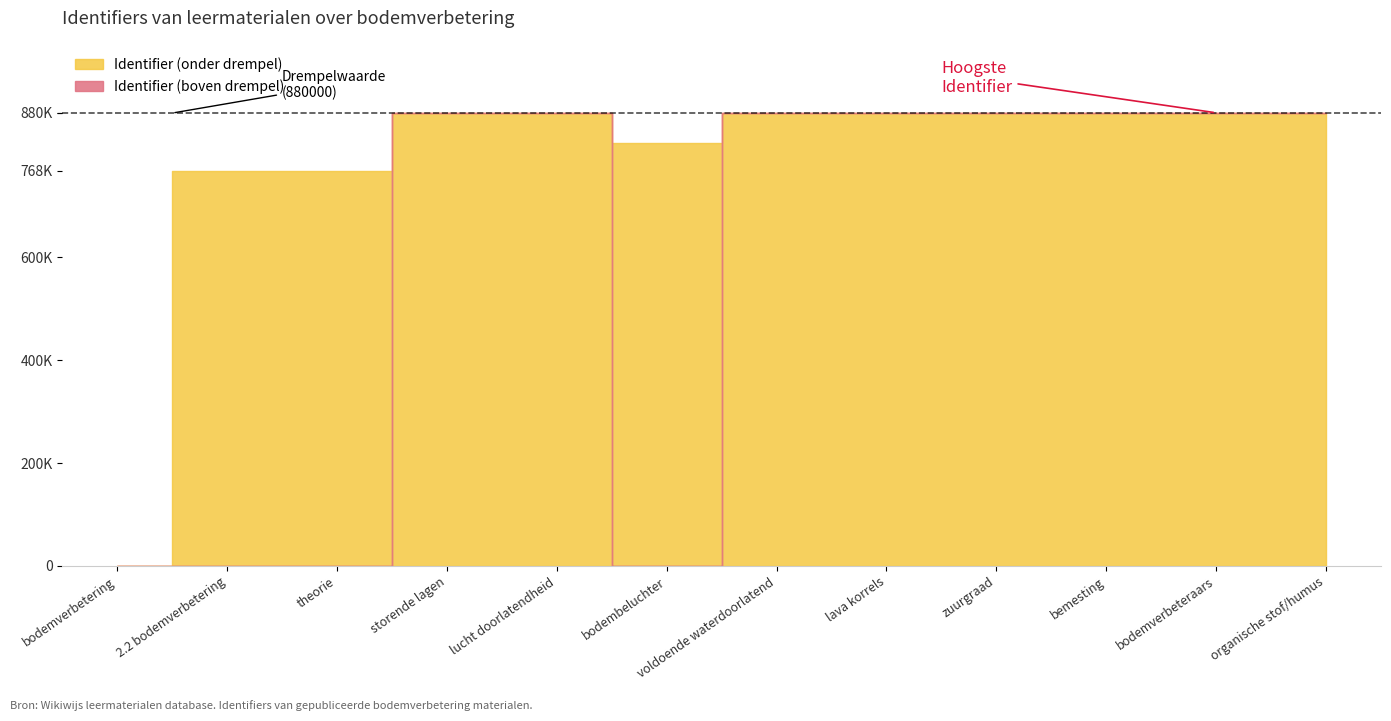

What is the ratio of the value at theorie to the value at storende lagen?

0.9